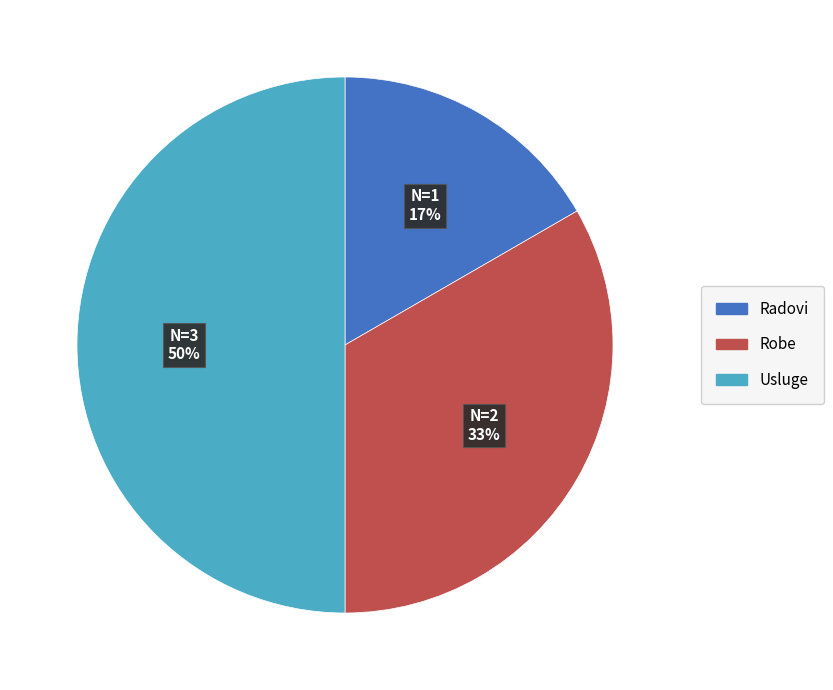

Rank the categories by value from lowest to highest.

Radovi, Robe, Usluge